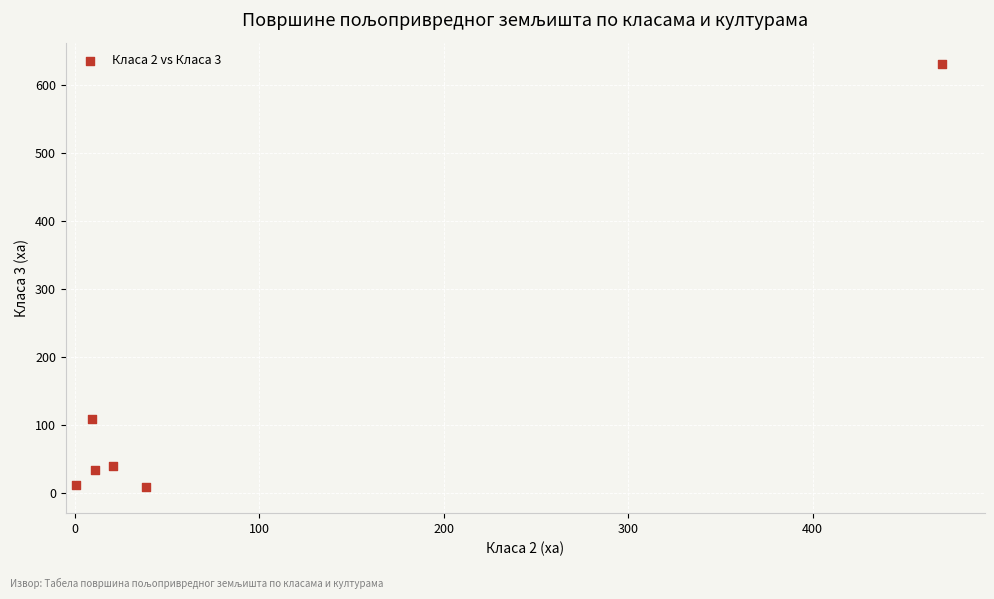

What is the average X value?

91.6